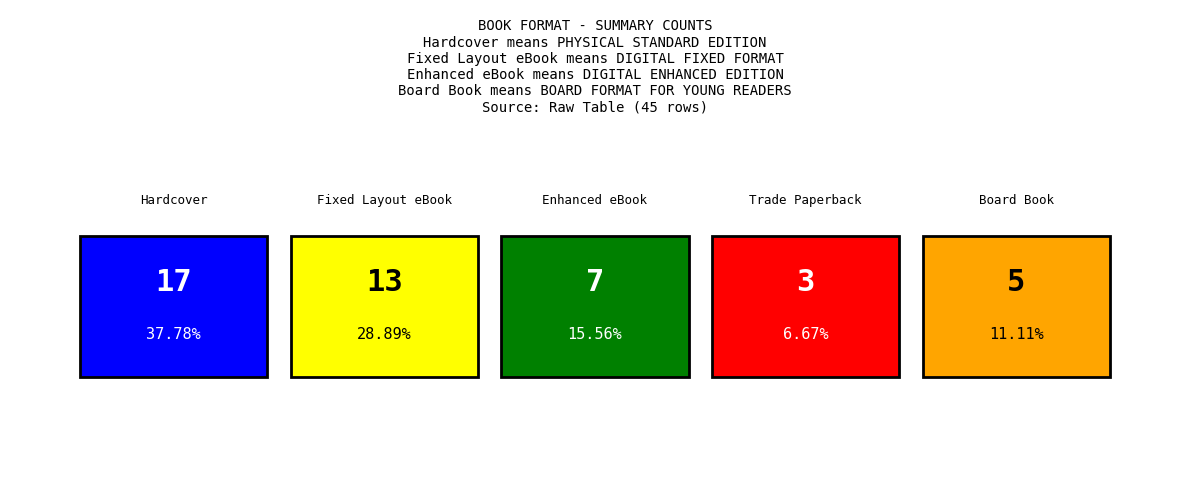

At which label does the data first exceed 7?

Hardcover